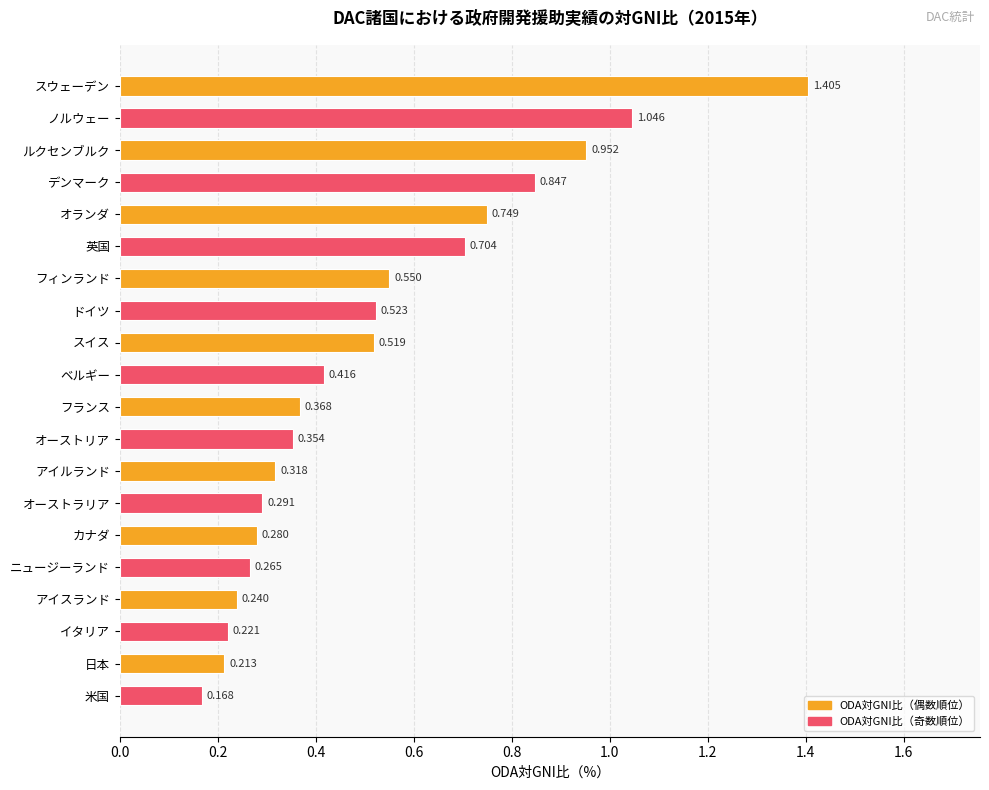

Which has a higher value, ニュージーランド or ドイツ?

ドイツ